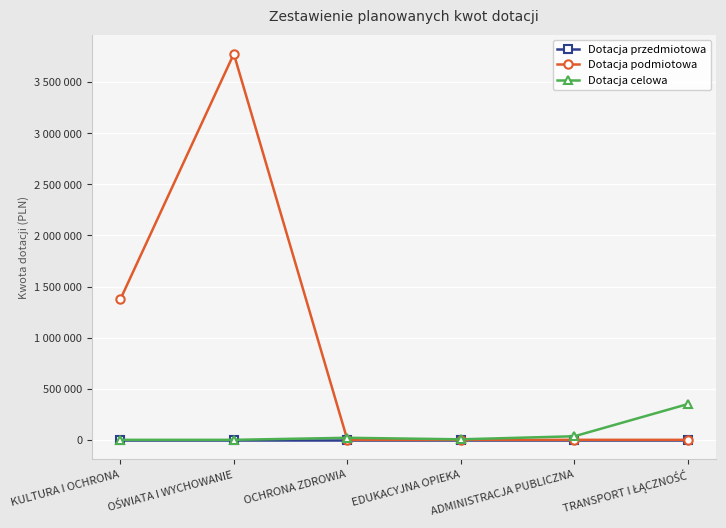

True or false: Dotacja celowa and Dotacja przedmiotowa cross at least once.

False